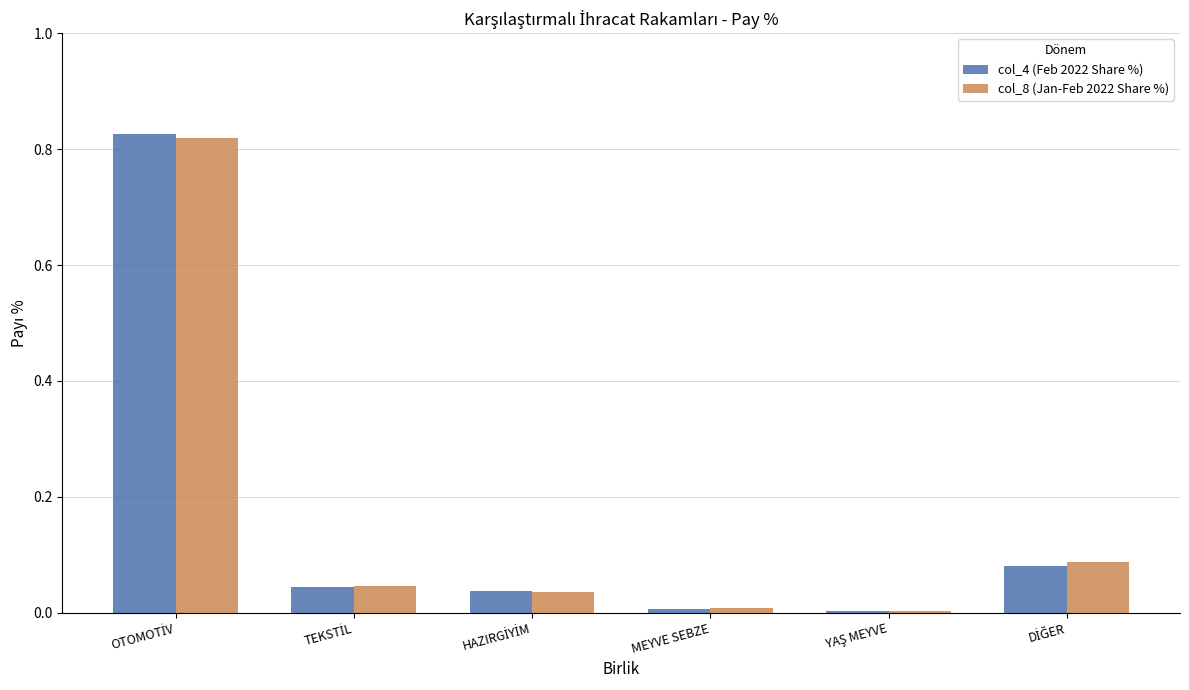

True or false: col_8 (Jan-Feb 2022 Share %) has a value of 0.0 at MEYVE SEBZE.

True